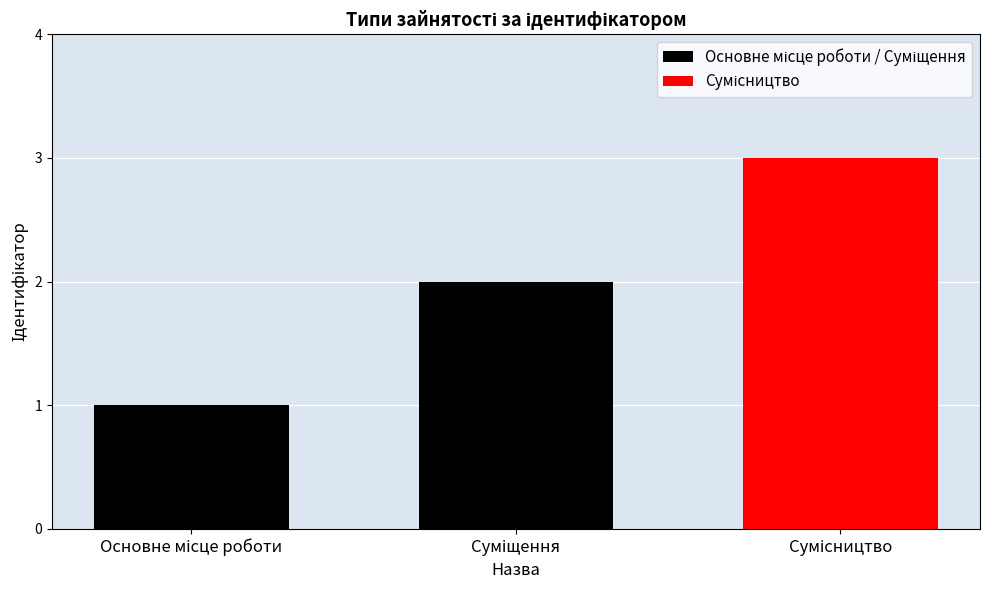

What is the greatest value displayed?

3